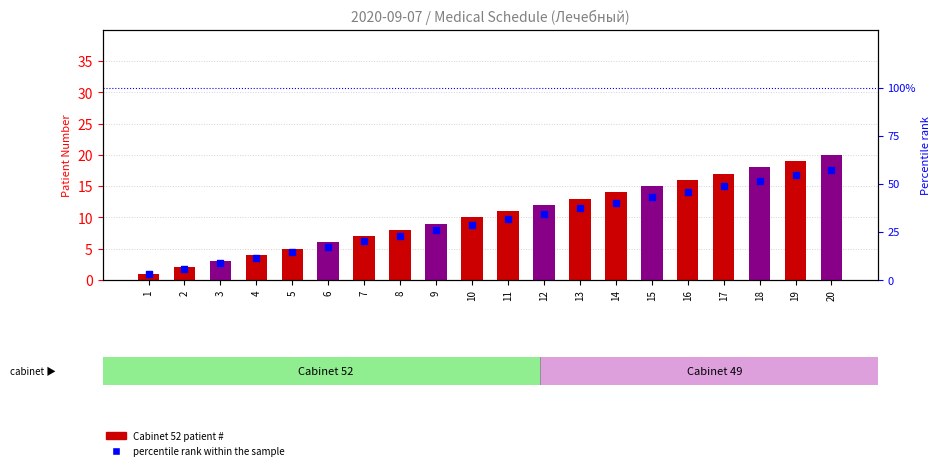

Which series contains the highest Y value?

percentile rank within the sample